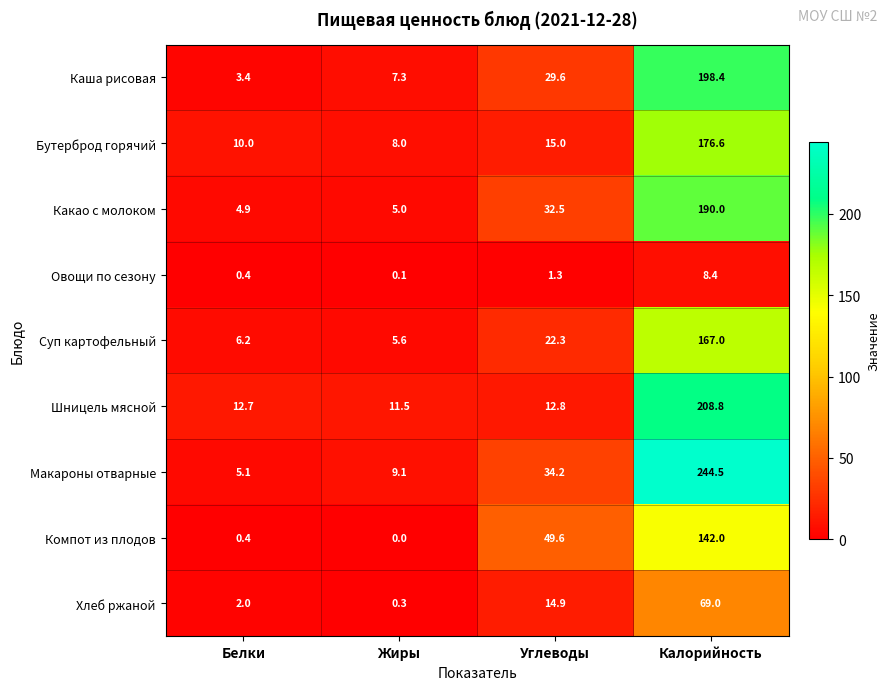

What is the approximate value of Макароны отварные at Углеводы?

34.2